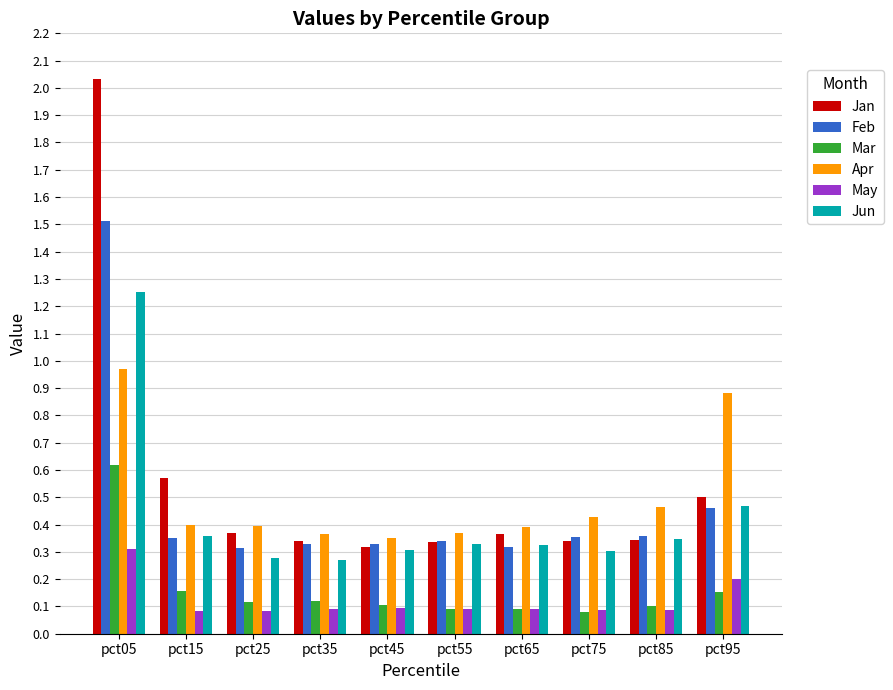

At which label is Jan closest to 1?

pct15